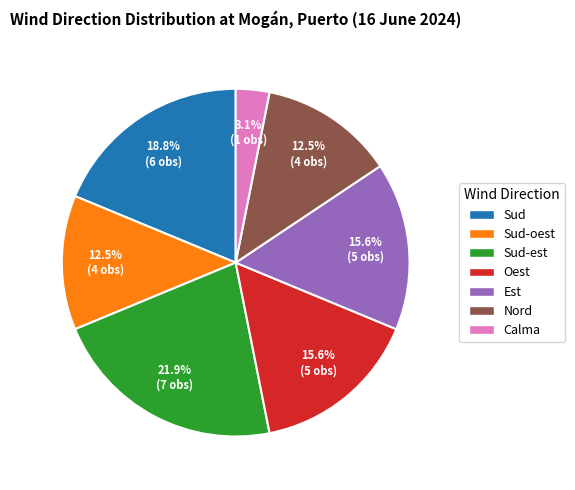

Approximately how many times larger is the value at Nord compared to Sud?

0.7